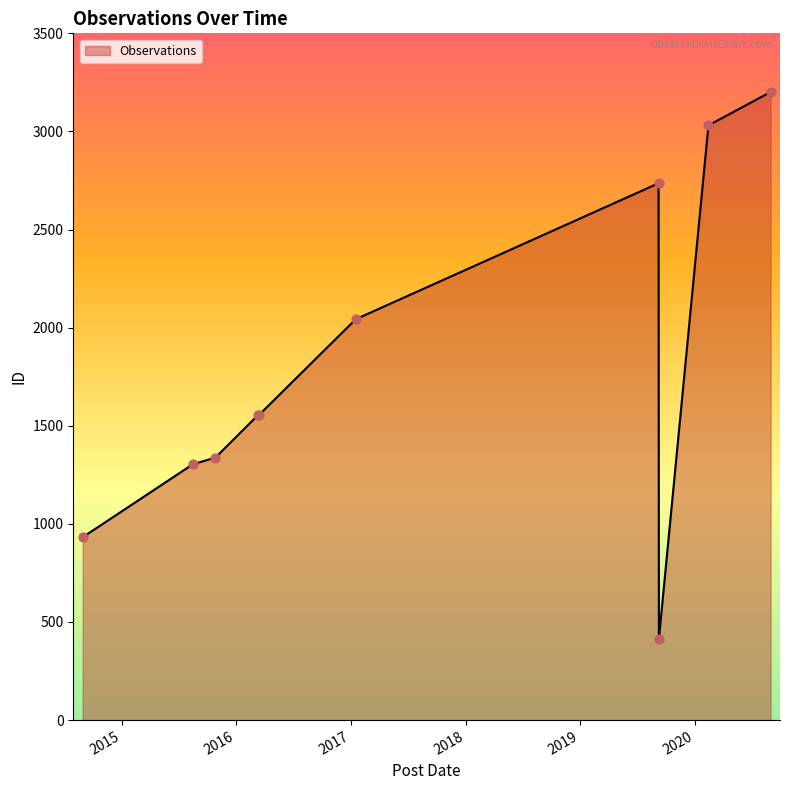

What is the difference between the maximum and minimum values?

2788